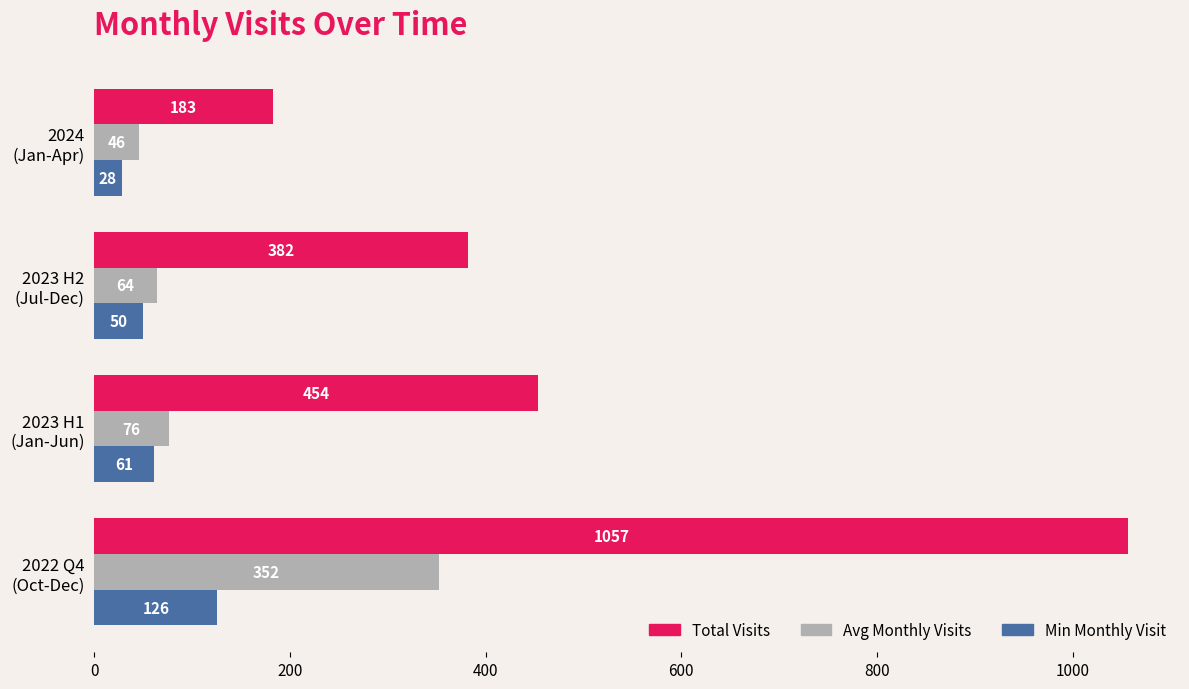

What is the minimum value shown in the chart?

28